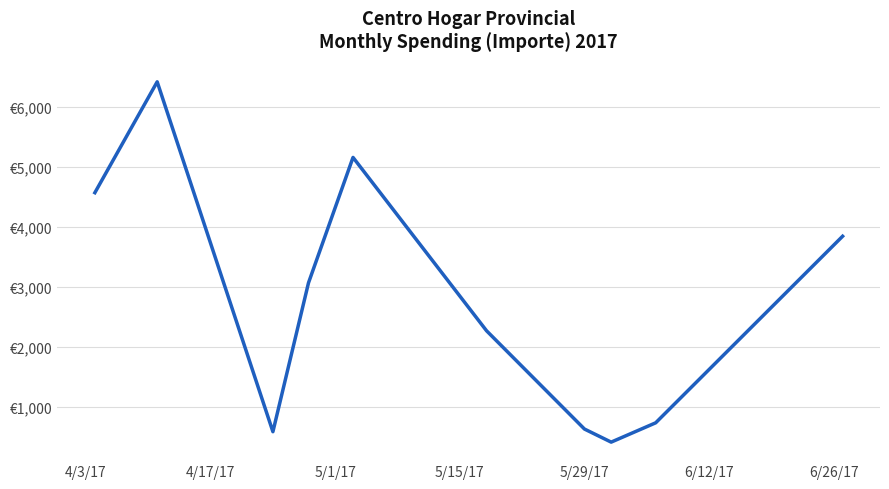

True or false: there are more than 2 points higher than both neighbors.

False